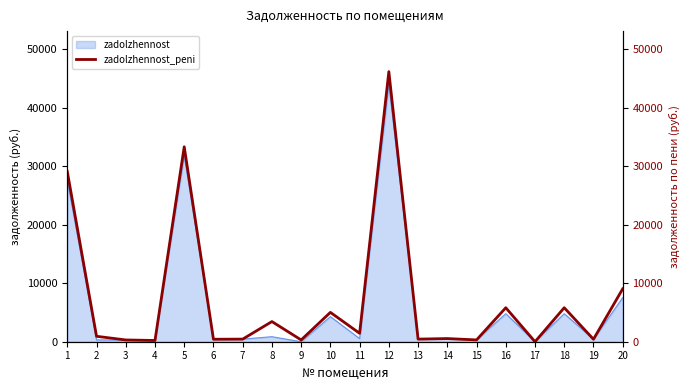

What is the greatest value displayed?

46206.2